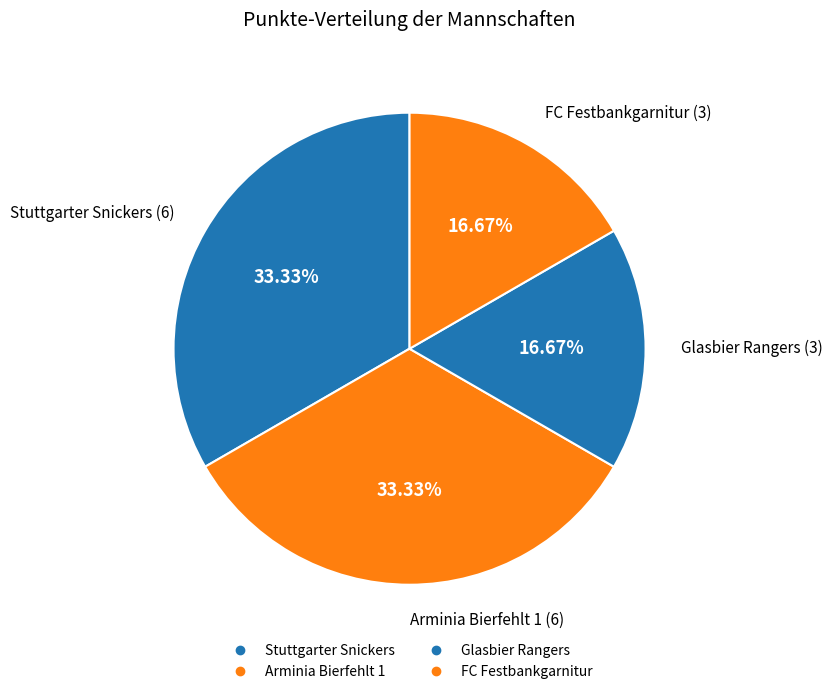

How many slices are in this pie chart?

4